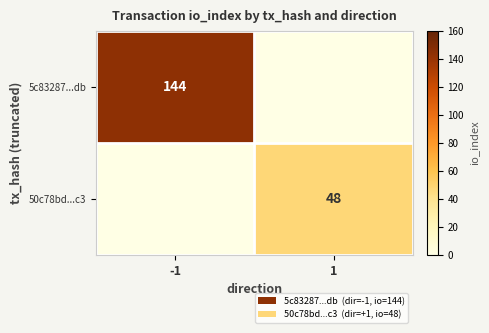

At which category does the chart reach its peak across all series?

-1